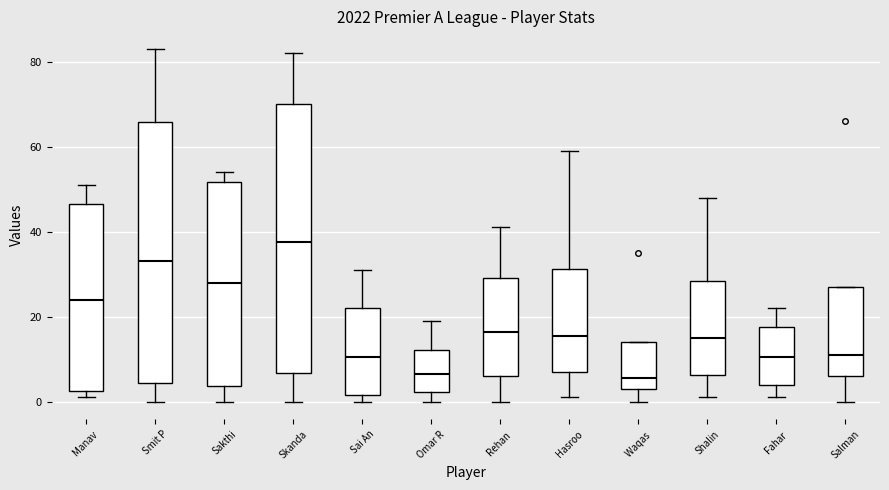

Which box is the tallest, from its lower edge to its upper edge?

Skanda